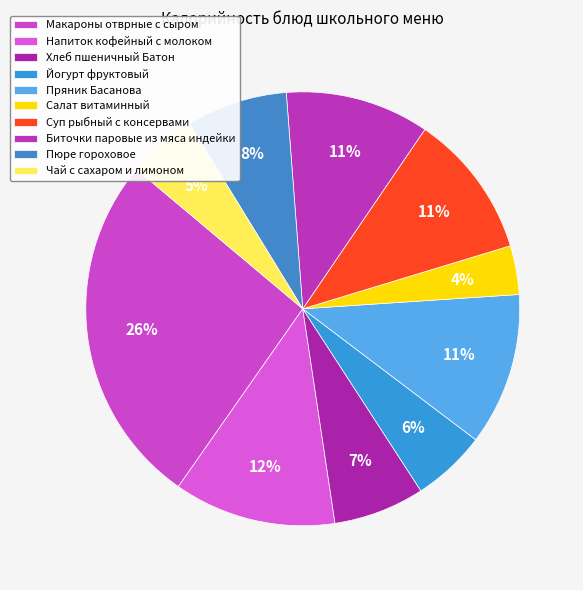

Does any single category account for the majority?

No